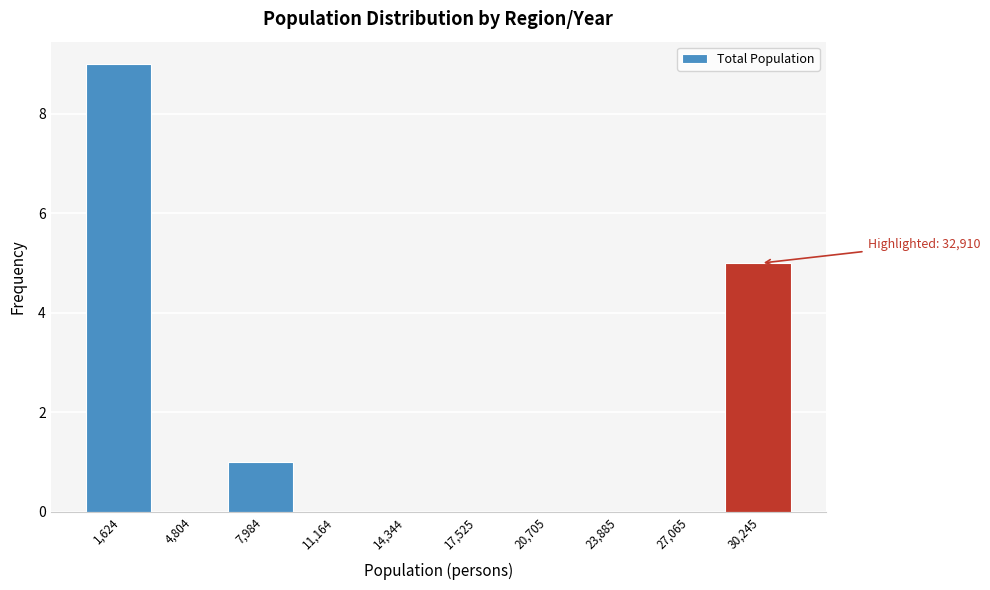

Reading right to left, what are all the values shown in this chart?

30,245=5	27,065=0	23,885=0	20,705=0	17,525=0	14,344=0	11,164=0	7,984=1	4,804=0	1,624=9